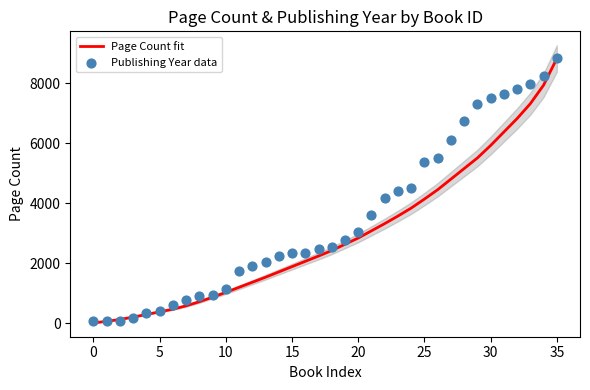

What are all the series names shown in the legend?

Page Count fit, Publishing Year data